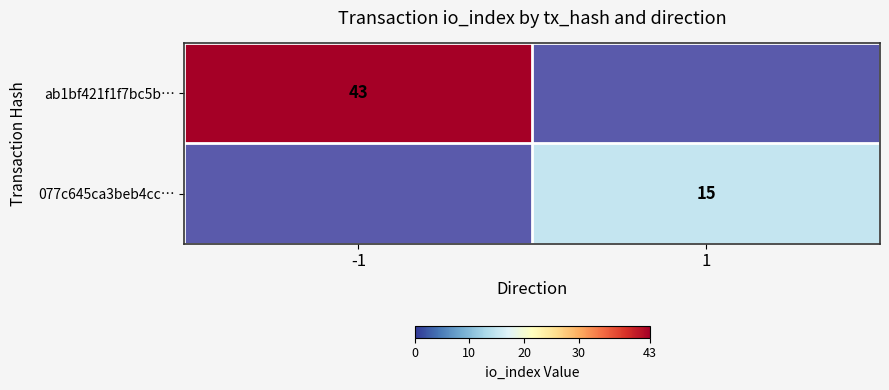

Is it true that ab1bf421f1f7bc5b… equals 74 at -1?

False